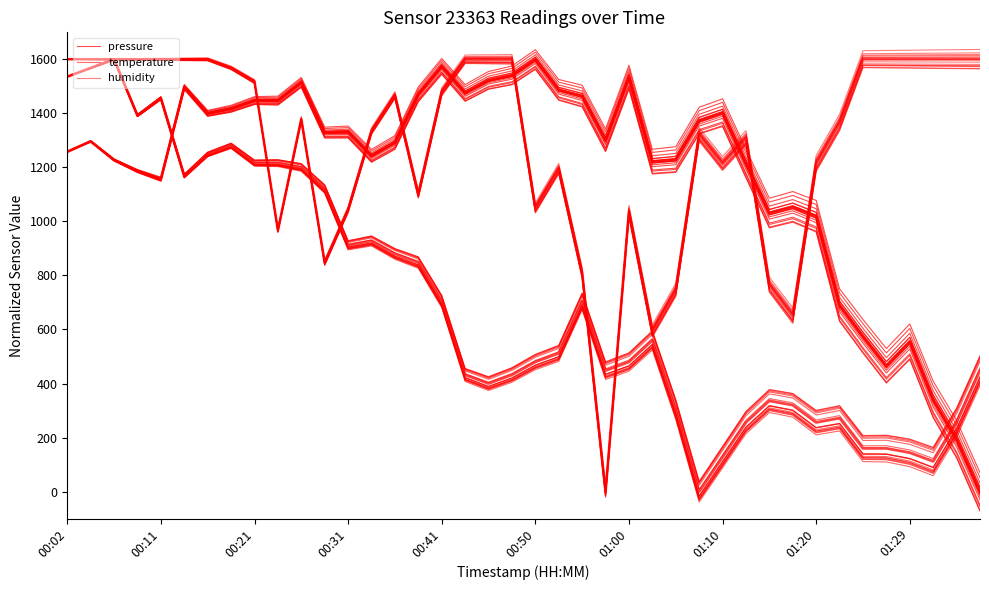

What value does the temperature series have at 00:11?

1461.4